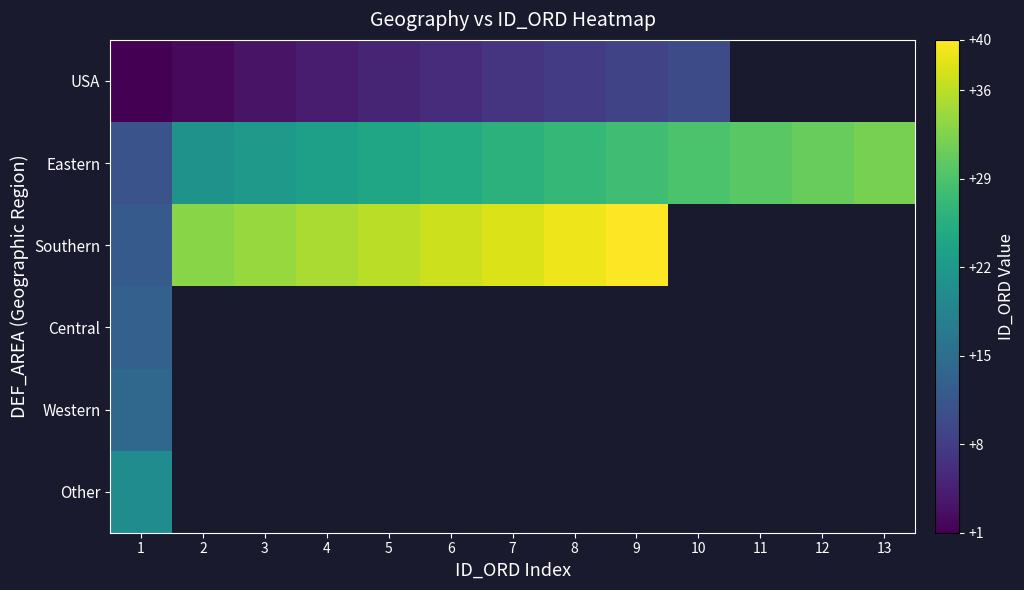

Which series has the largest total across all categories?

Eastern